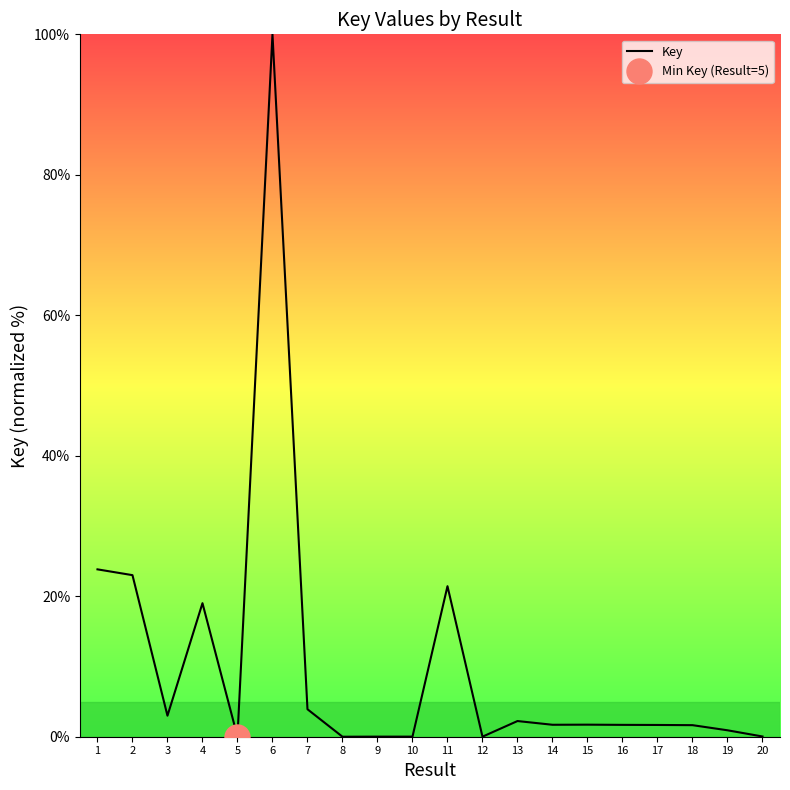

Where is the data nearest to the value 50?

1